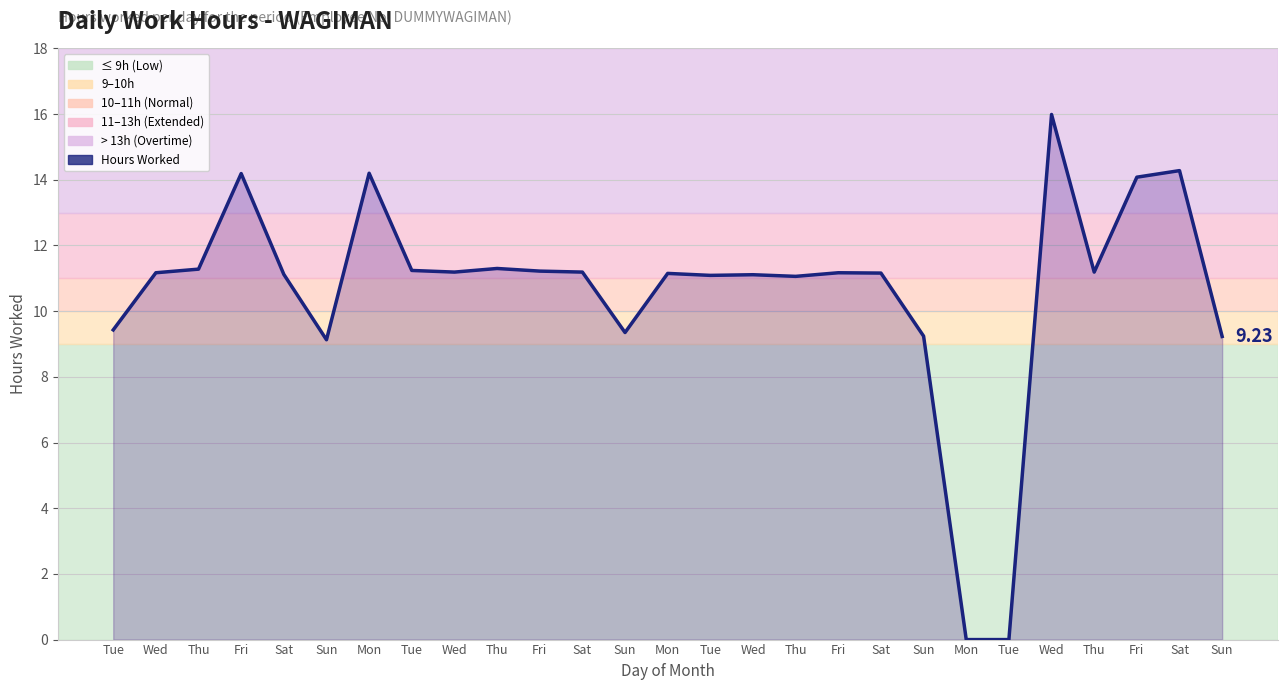

Rank the categories by value from lowest to highest.

Mon, Tue, Sun, Sun, Sun, Sun, Tue, Thu, Tue, Wed, Sat, Mon, Sat, Wed, Fri, Wed, Sat, Thu, Fri, Tue, Thu, Thu, Fri, Fri, Mon, Sat, Wed